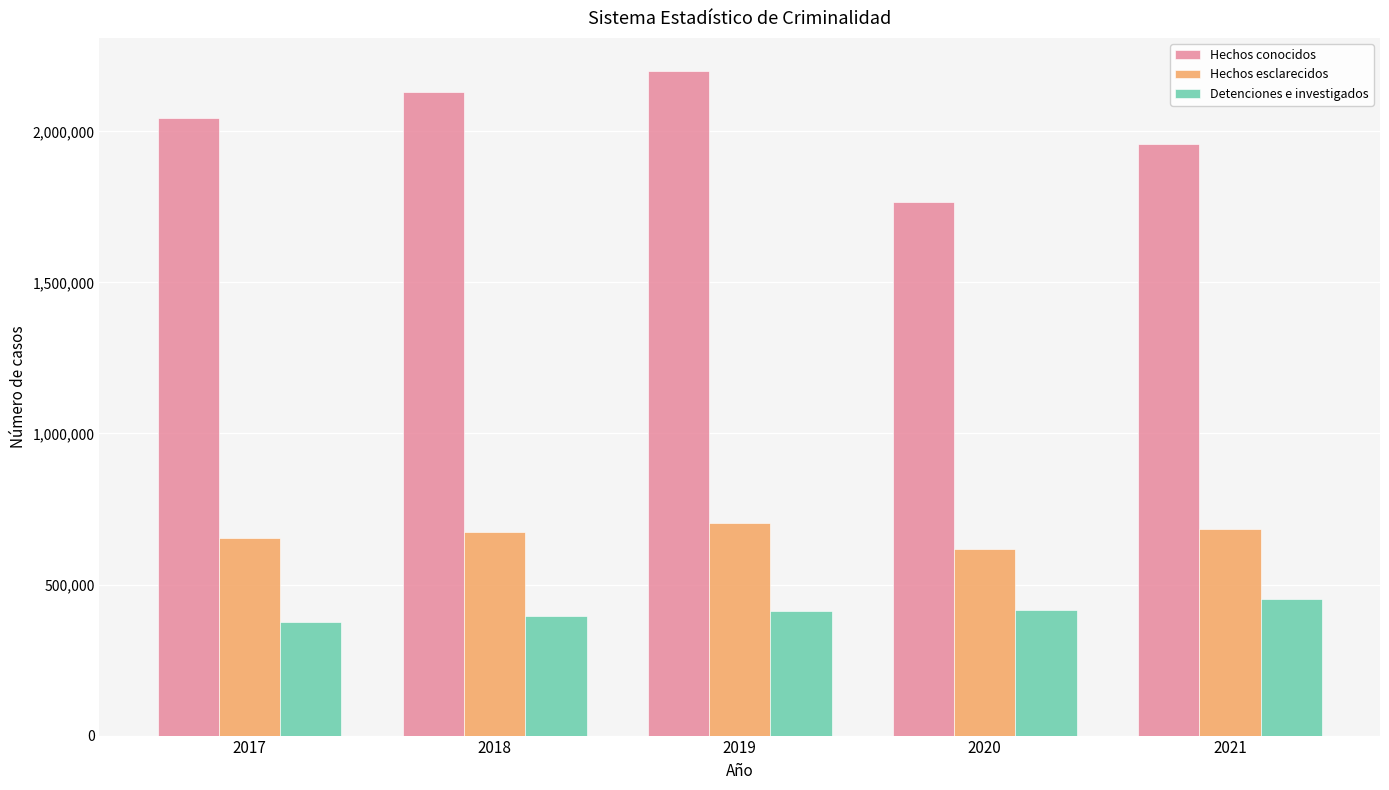

The value of Hechos conocidos at 2020 is 1766779. True or false?

True